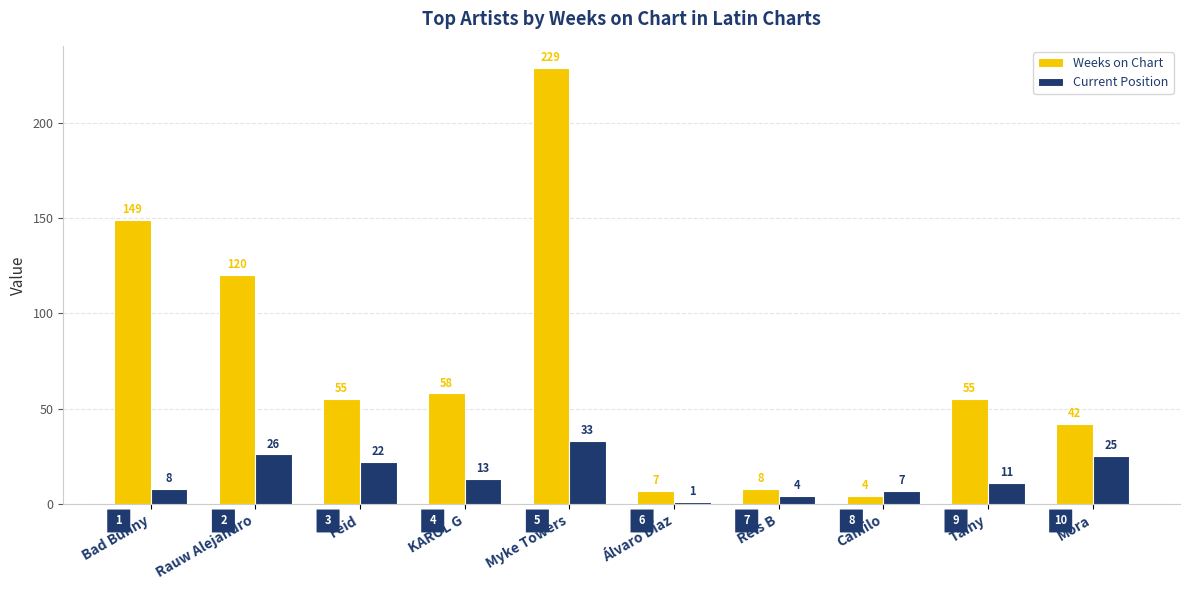

True or false: Current Position has a value of 15 at Mora.

False